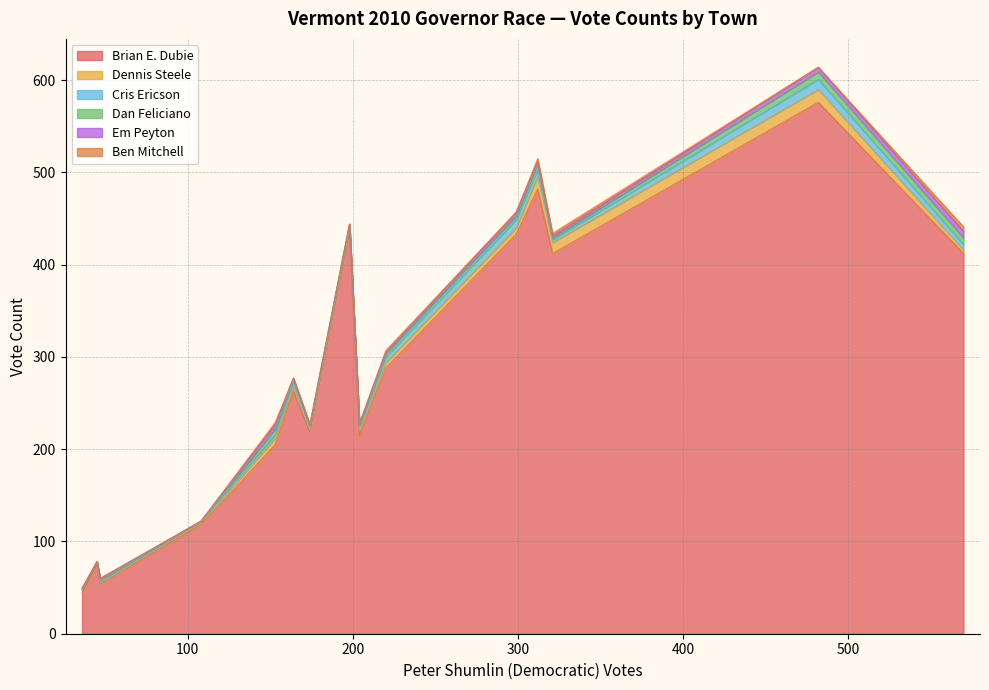

Which series has the largest total across all categories?

Brian E. Dubie